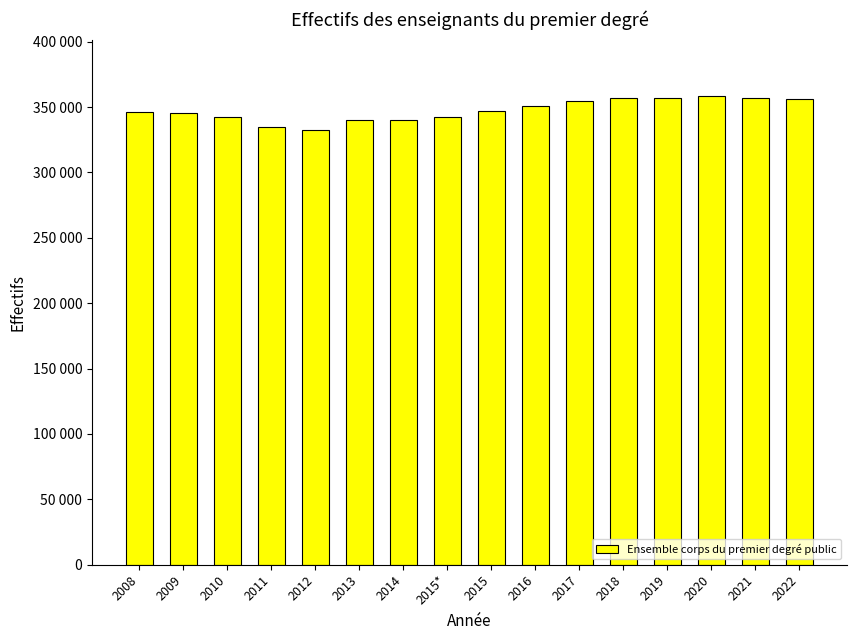

What is the ratio of the value at 2018 to the value at 2011?

1.1